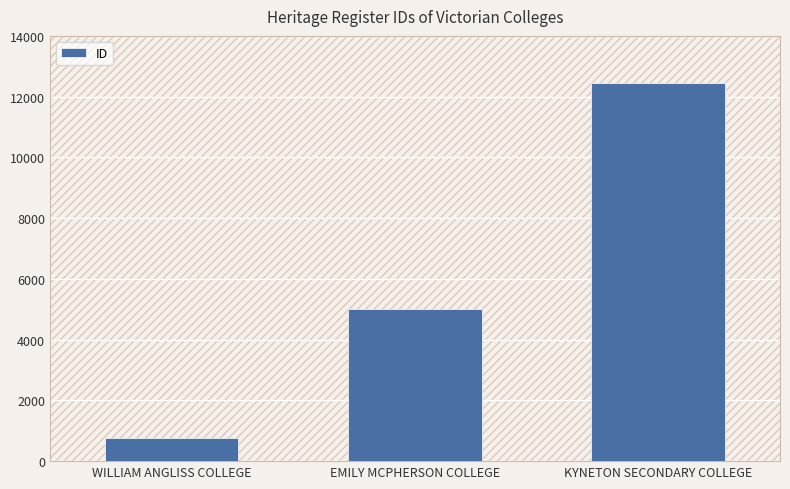

What is the sum of the values at KYNETON SECONDARY COLLEGE and WILLIAM ANGLISS COLLEGE?

13217